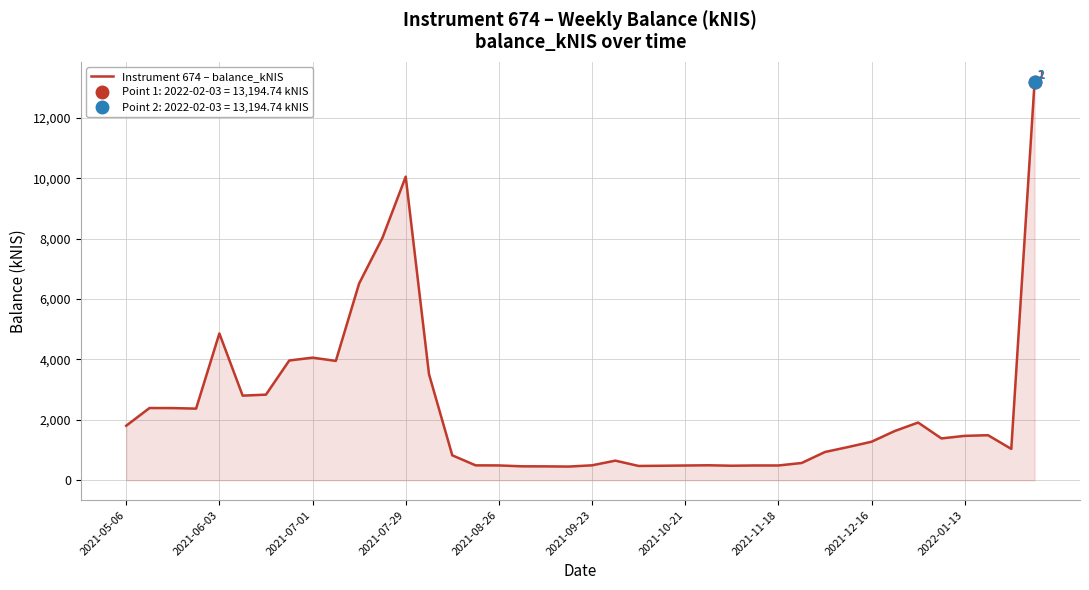

How many values are below 1385?

20